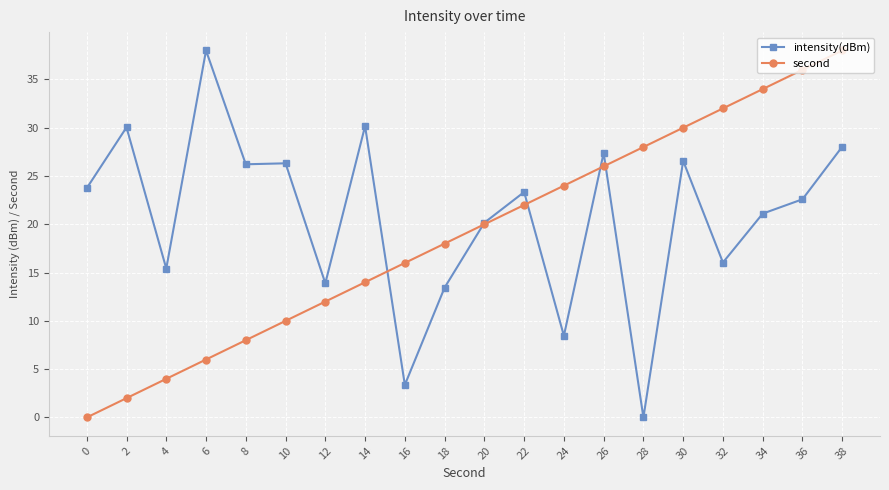

True or false: second and intensity(dBm) intersect in this chart.

True